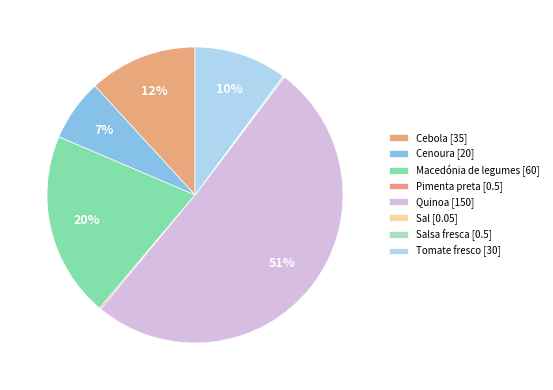

Which slice is the smallest?

Sal